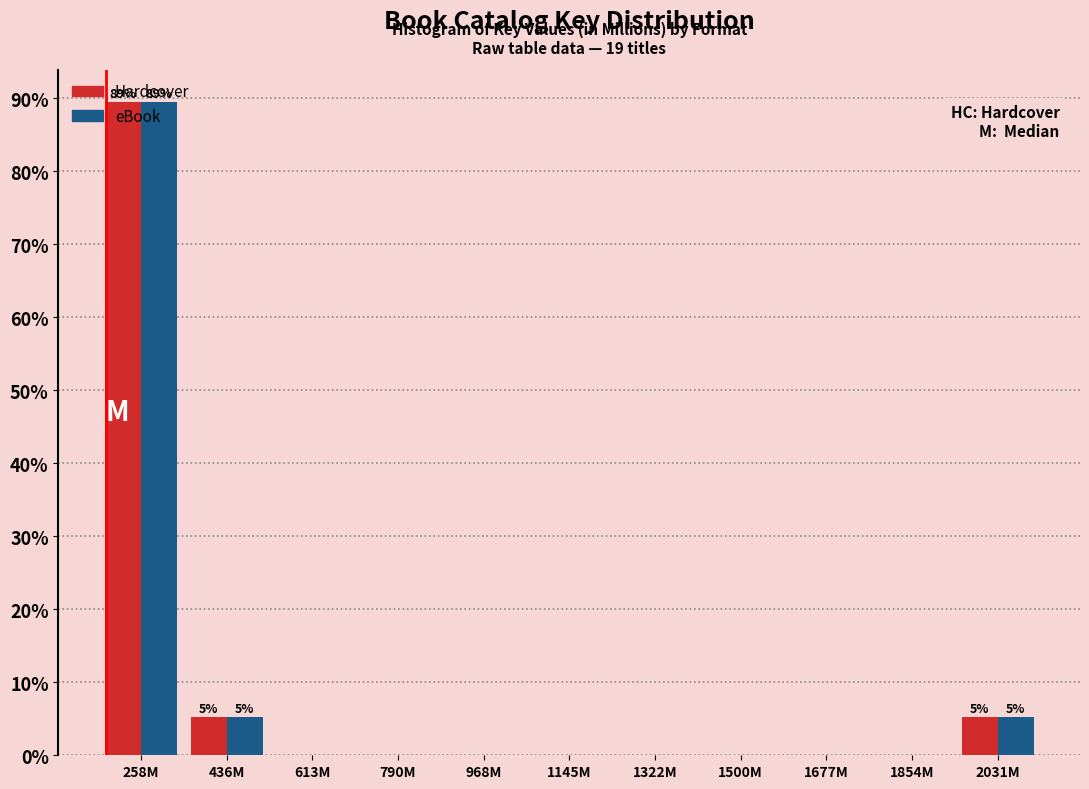

The Hardcover series shows -29.4 at 613M. True or false?

False